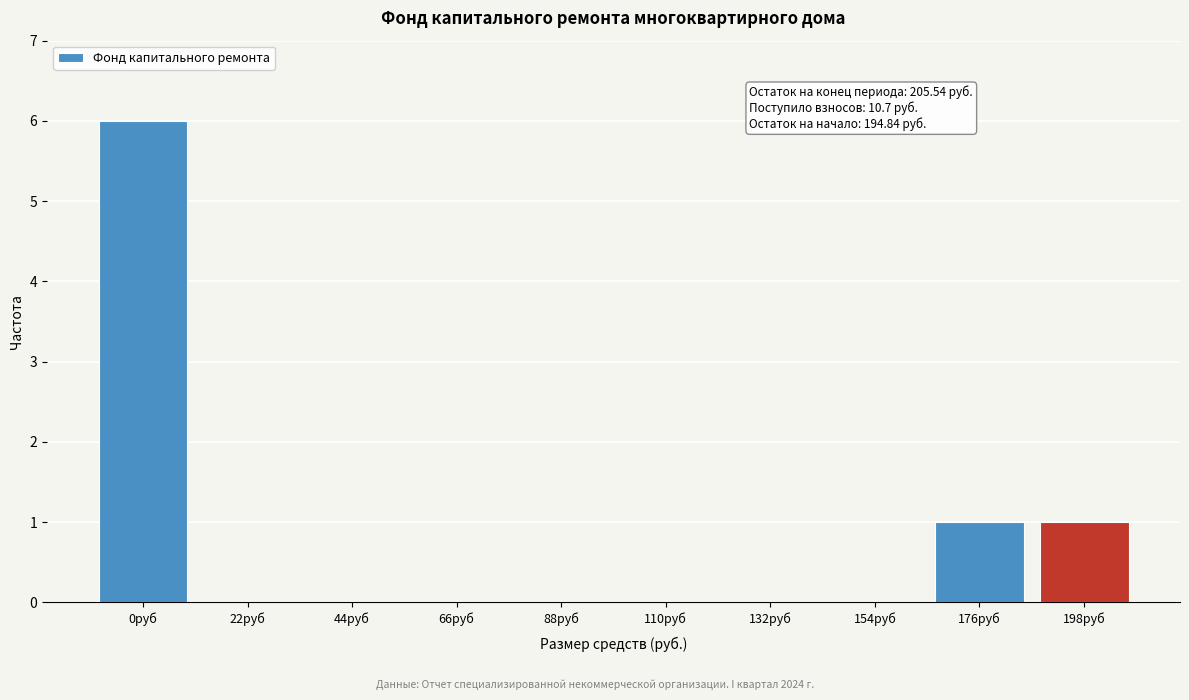

Reading left to right, extract all data points from this chart.

0руб=6	22руб=0	44руб=0	66руб=0	88руб=0	110руб=0	132руб=0	154руб=0	176руб=1	198руб=1